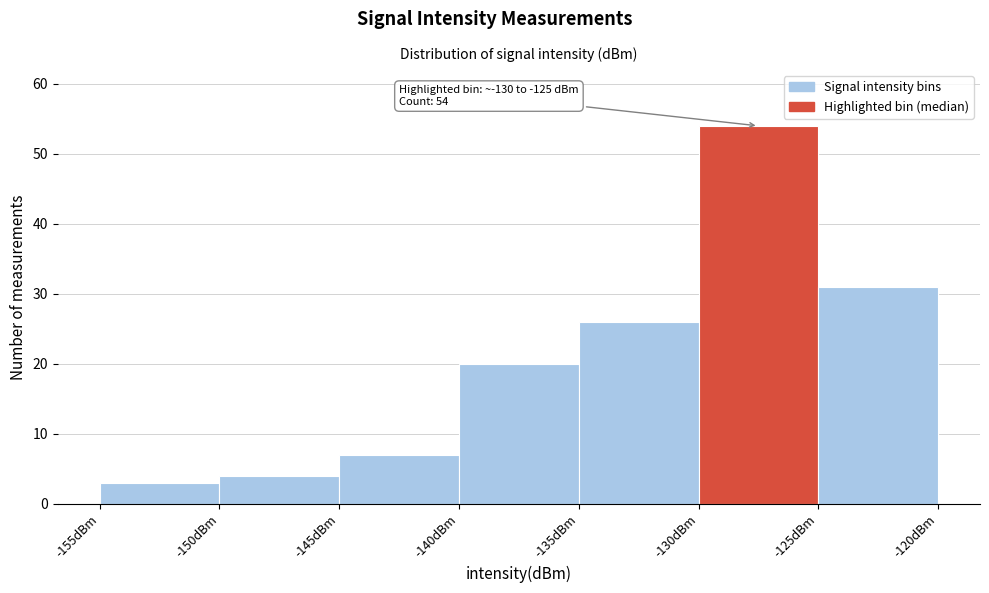

Which range on the x-axis has the tallest bar?

-130 to -125